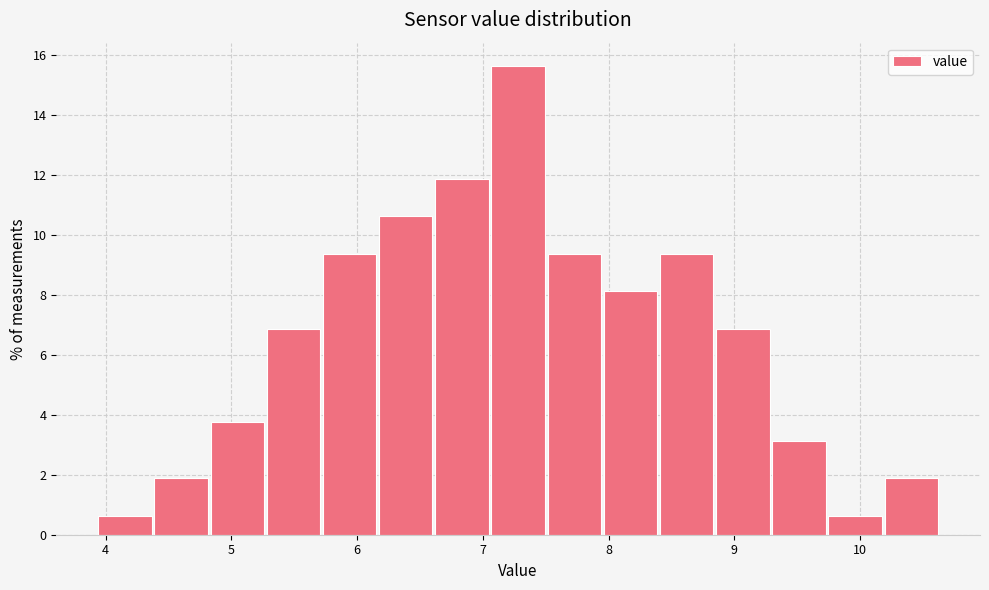

How tall is the bar that spans 8.8 to 9.3 on the x-axis? Neither the bar edges nor the heights are printed on the chart, so give them approximately, as read against the axes.

6.8